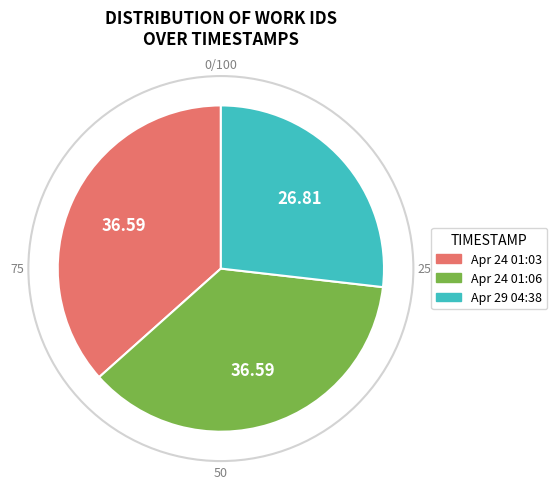

Does any single category account for the majority?

No